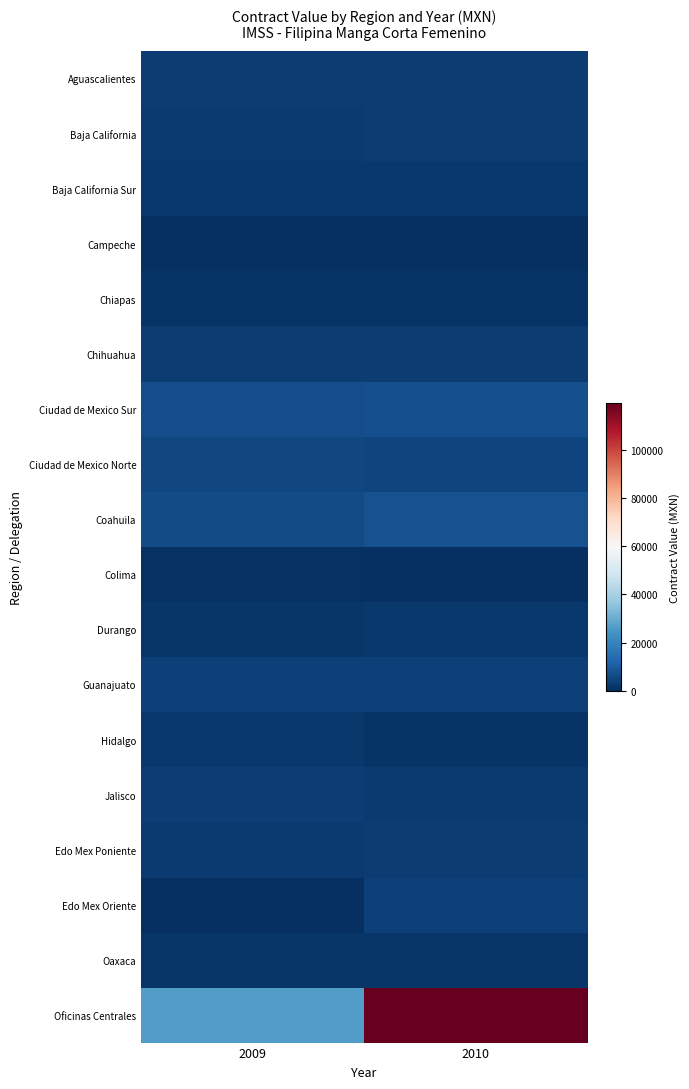

Reading right to left, list all the values displayed in this chart.

Aguascalientes: 2010=3143.2	2009=3031.8
Baja California: 2010=3031.8	2009=2793.9
Baja California Sur: 2010=2273.8	2009=2093.8
Campeche: 2010=379.0	2009=349.2
Chiapas: 2010=1136.9	2009=1397.0
Chihuahua: 2010=3031.8	2009=3143.2
Ciudad de Mexico Sur: 2010=7200.5	2009=6635.6
Ciudad de Mexico Norte: 2010=4926.6	2009=5587.9
Coahuila: 2010=7579.4	2009=6286.4
Colima: 2010=379.0	2009=698.6
Durango: 2010=1894.9	2009=1746.2
Guanajuato: 2010=4168.7	2009=3841.7
Hidalgo: 2010=1136.9	2009=2095.5
Jalisco: 2010=2652.8	2009=3492.4
Edo Mex Poniente: 2010=3031.8	2009=2793.9
Edo Mex Oriente: 2010=3789.7	2009=0.0
Oaxaca: 2010=1515.9	2009=1746.2
Oficinas Centrales: 2010=119739.8	2009=26578.5